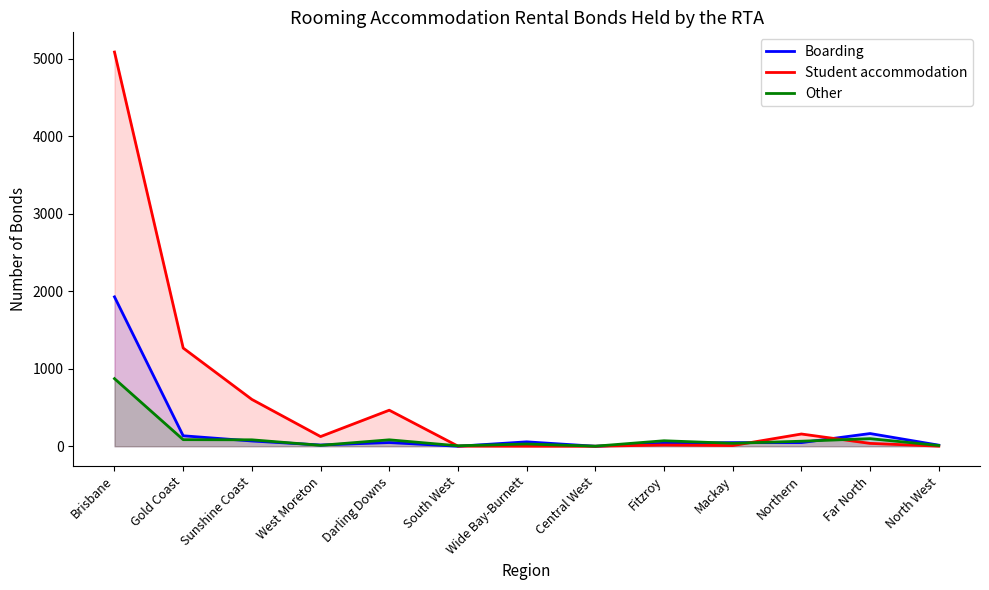

Rank the series by their average value, from lowest to highest.

Other, Boarding, Student accommodation